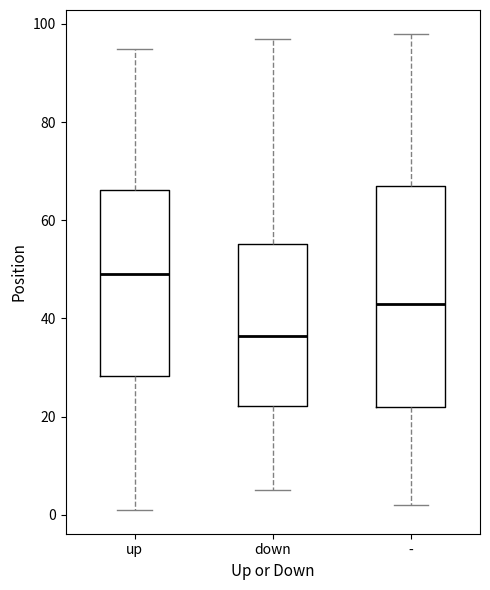

Reading left to right, transcribe this box plot: for each box, give where its median line is, the range the box spans, and where its two whiskers end, as read against the y-axis. The values are not printed on the chart, so give them approximately, as read against the axis.

up: median 50, box 28 to 66, whiskers 2 to 96
down: median 36, box 22 to 56, whiskers 6 to 98
-: median 44, box 22 to 68, whiskers 2 to 98